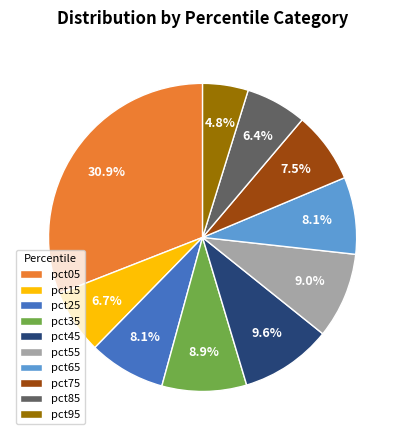

Which category has the biggest portion of the pie?

pct05